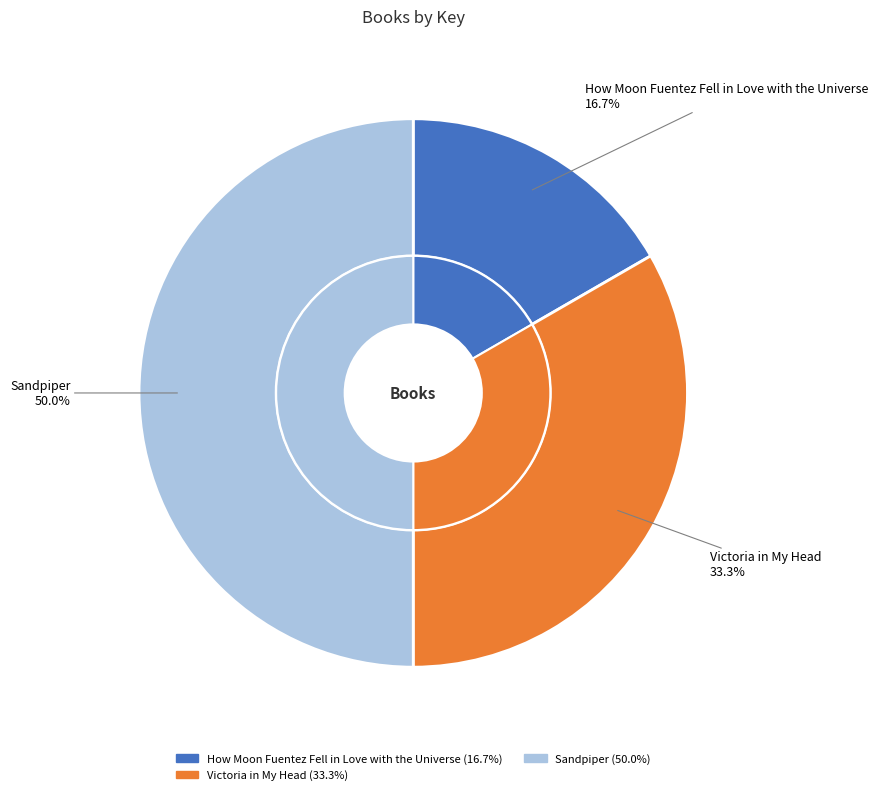

What is the change in value from How Moon Fuentez Fell in Love with the Universe to Sandpiper?

+2